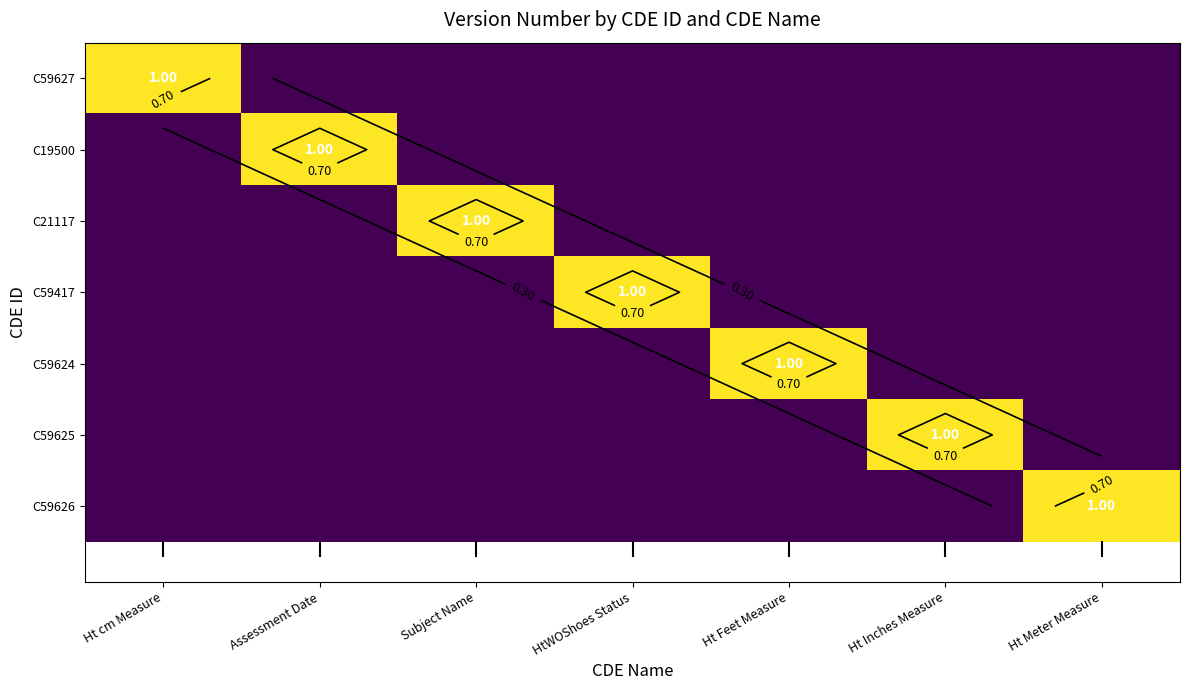

What is the spread (max minus min) of values at Ht cm Measure?

1